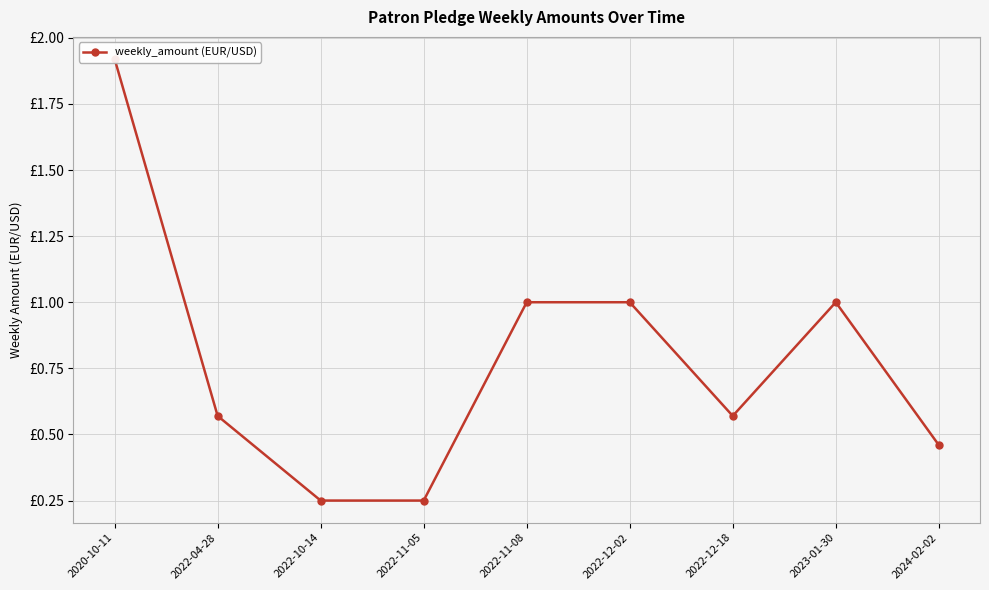

What position from the right is 2024-02-02?

1